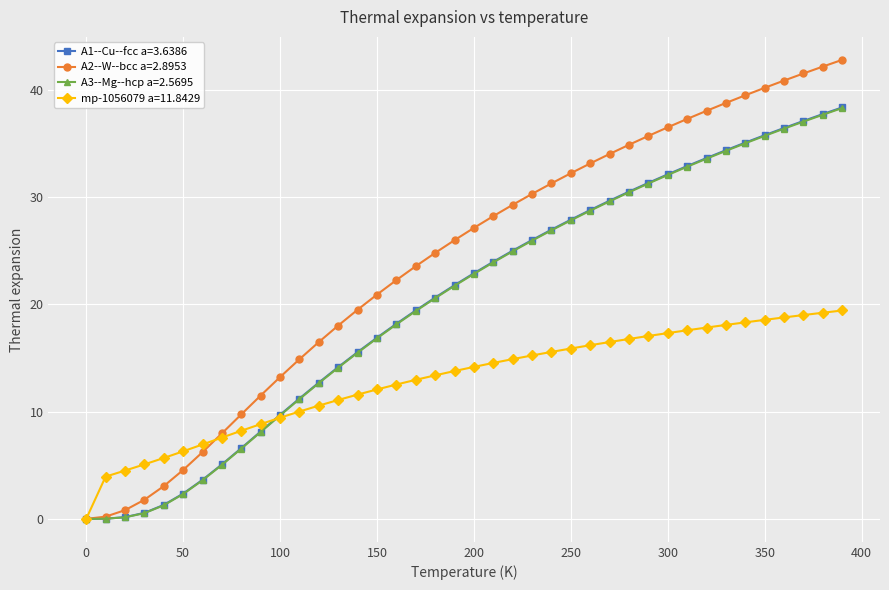

Which series has the widest spread of values?

A2--W--bcc a=2.8953